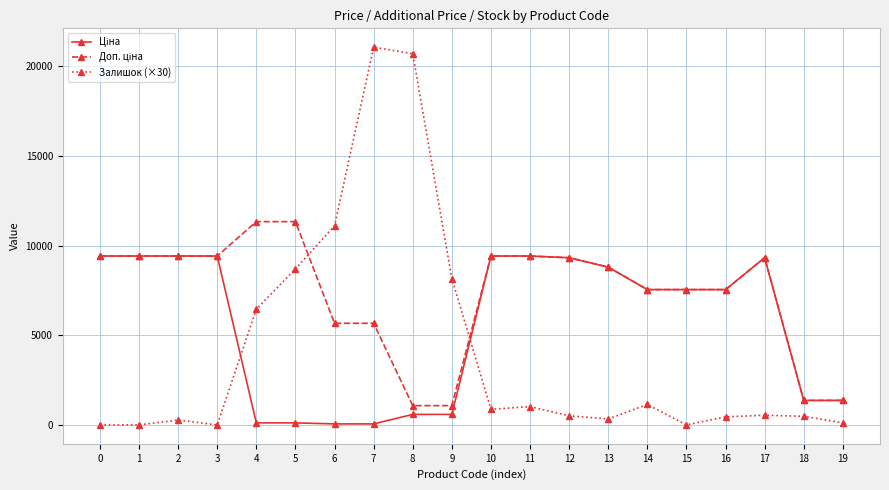

The value of Залишок (×30) at 8 is 12829.8. True or false?

False